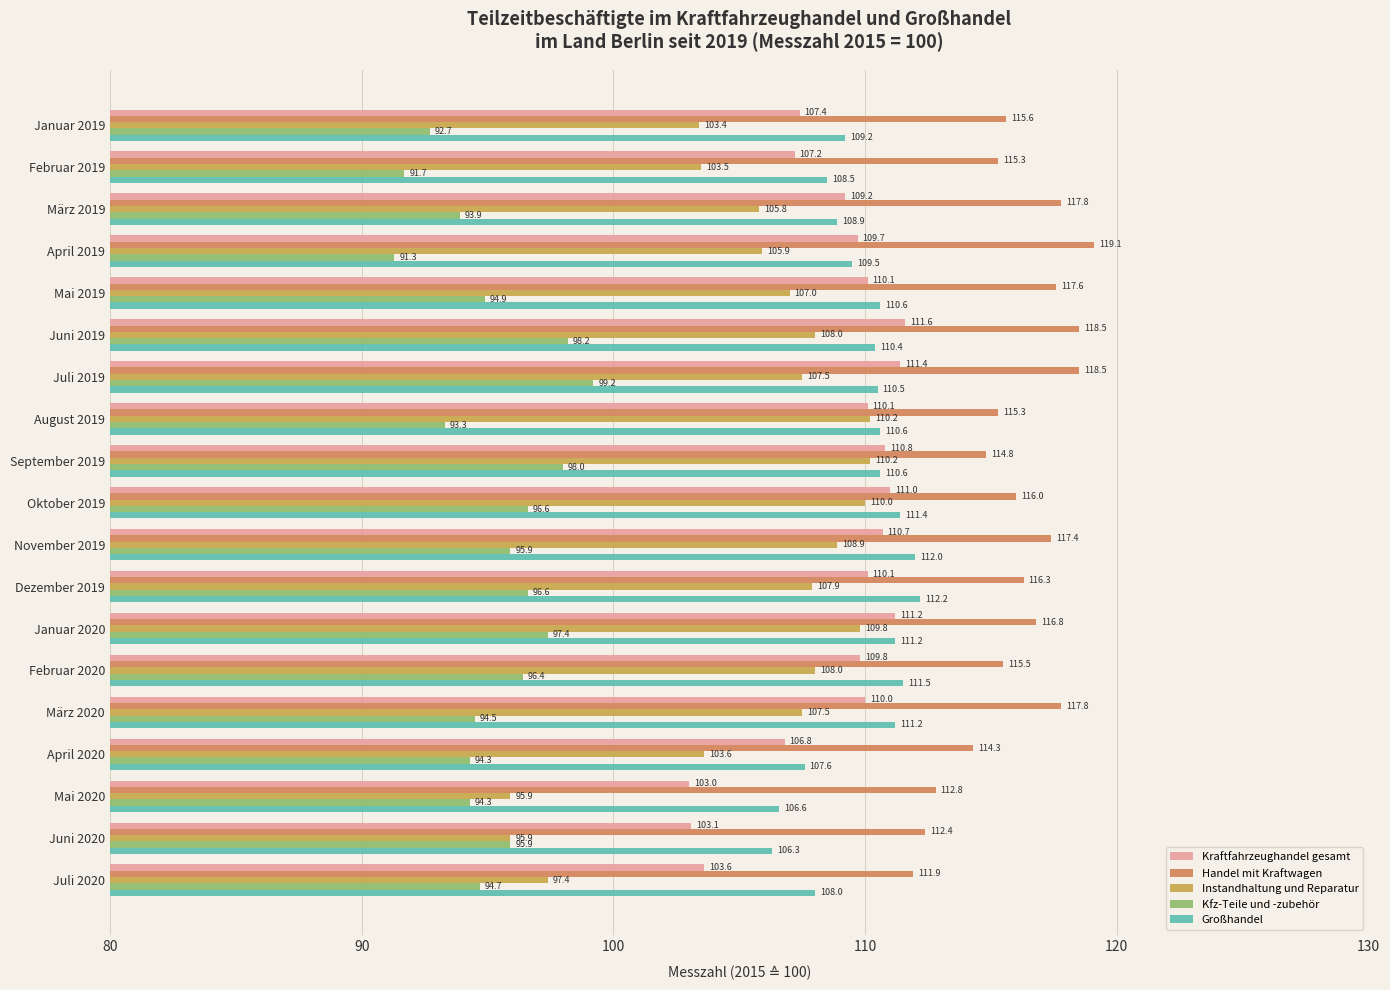

What is the difference between the highest and lowest values at Januar 2020?

19.4